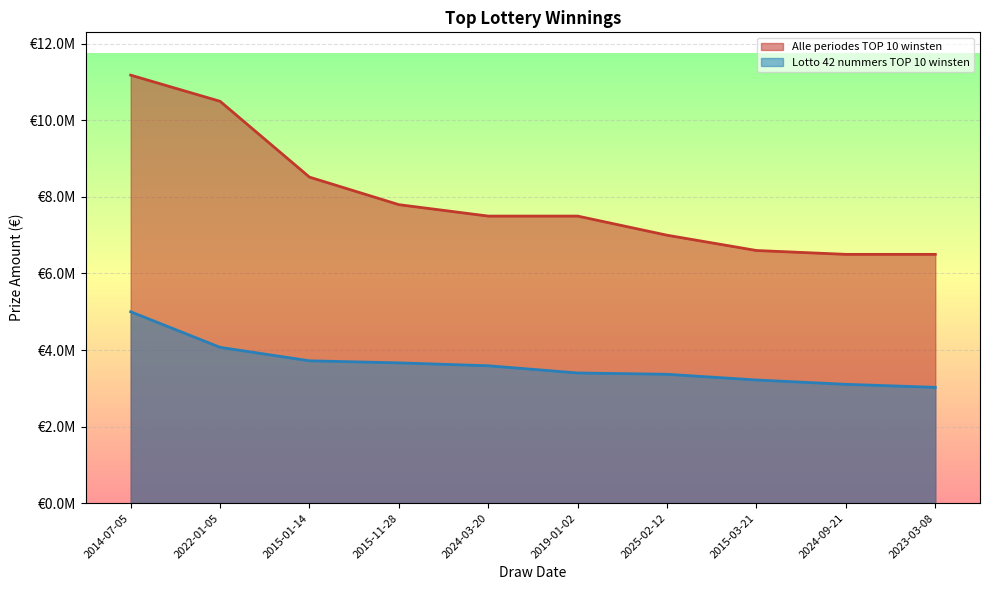

True or false: Alle periodes TOP 10 winsten has more than 2 interior local peaks.

False